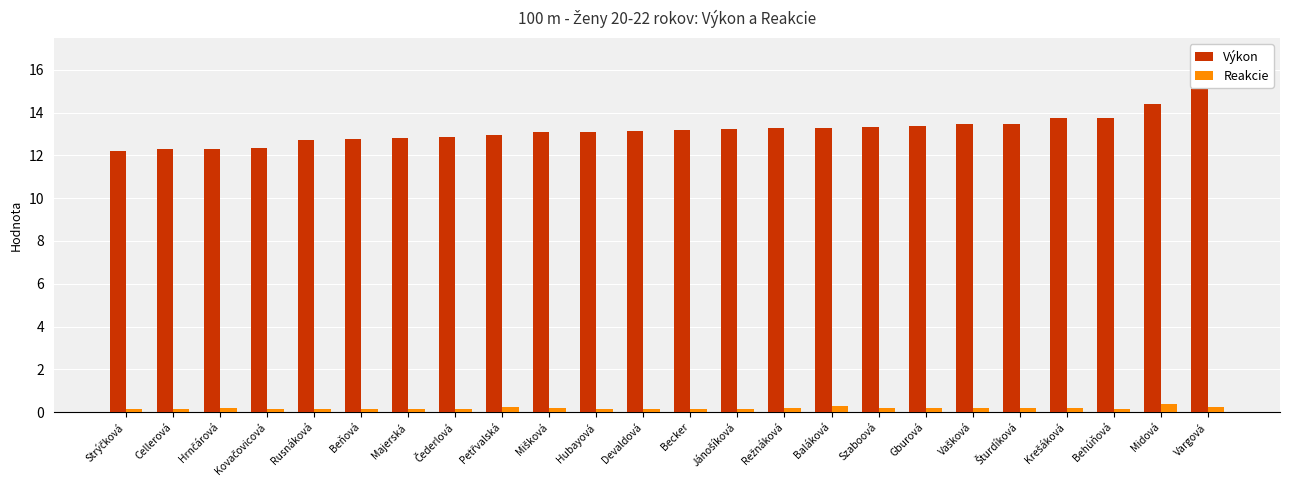

What is the sum of the Reakcie values at Baláková and Gburová?

0.5